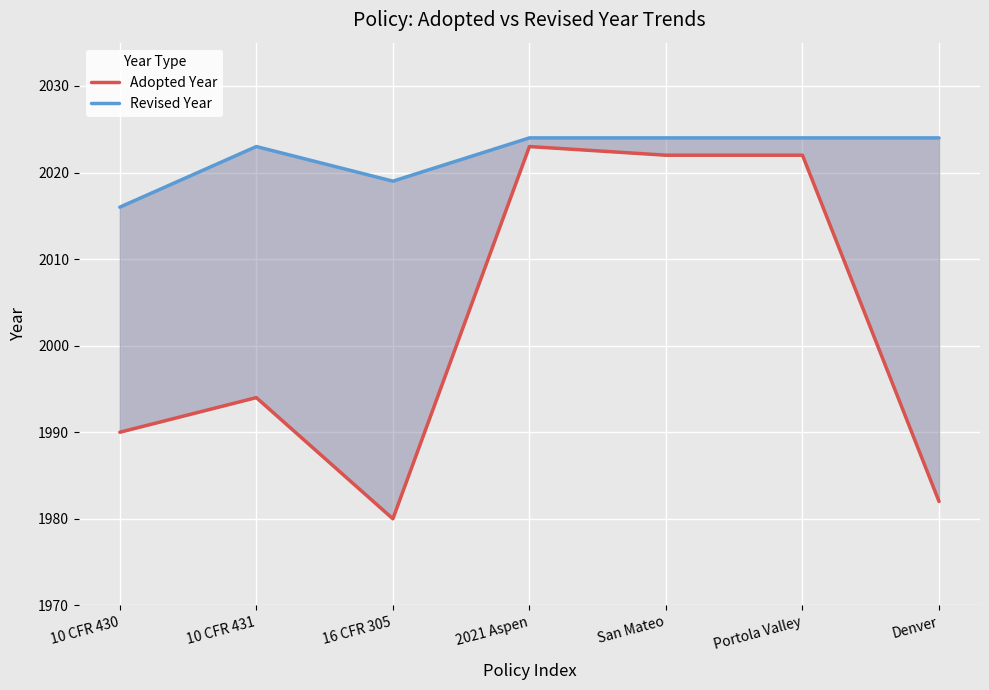

Is the value of Revised Year at Denver greater than the value of Adopted Year at 16 CFR 305?

Yes